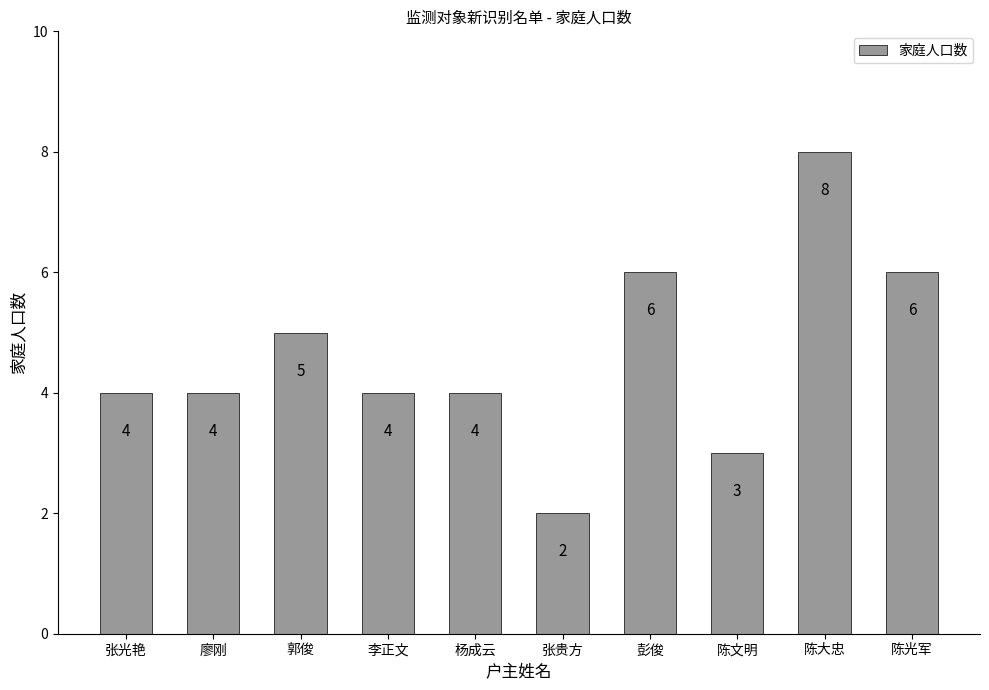

What is the label of the 5th bar from the right?

张贵方